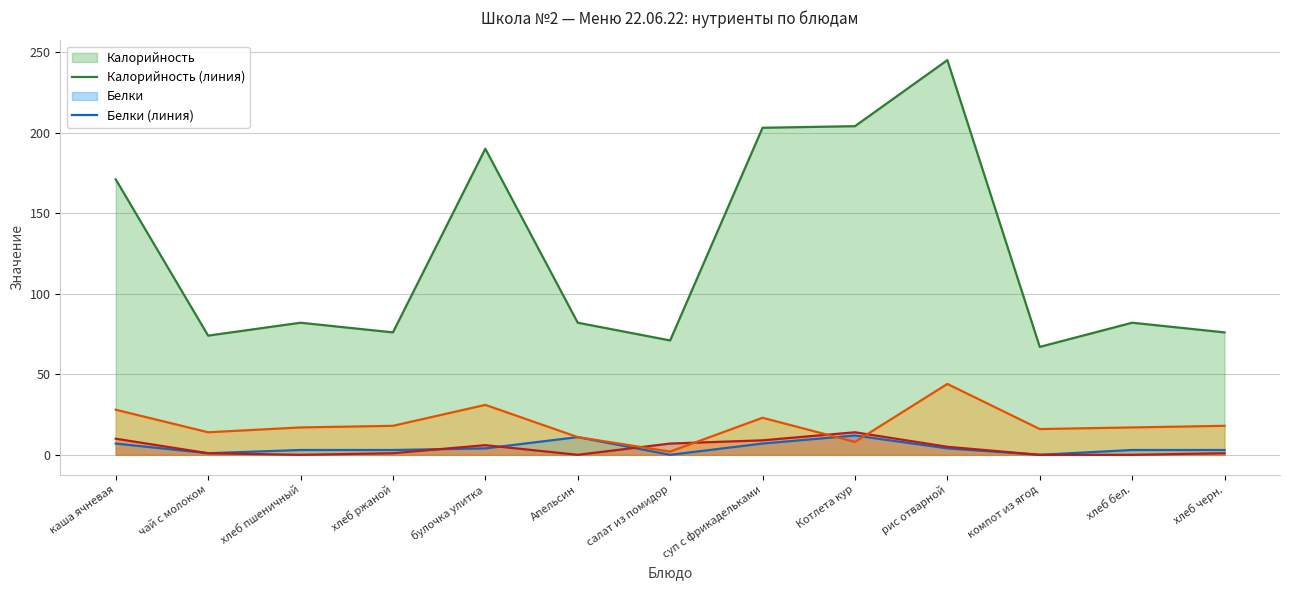

At which label does Белки (линия) first exceed 3?

каша ячневая